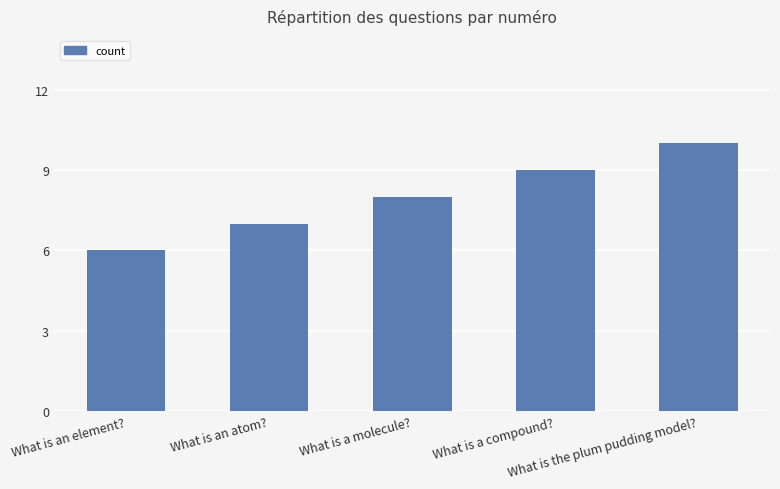

List the labels in order of value, smallest first.

What is an element?, What is an atom?, What is a molecule?, What is a compound?, What is the plum pudding model?